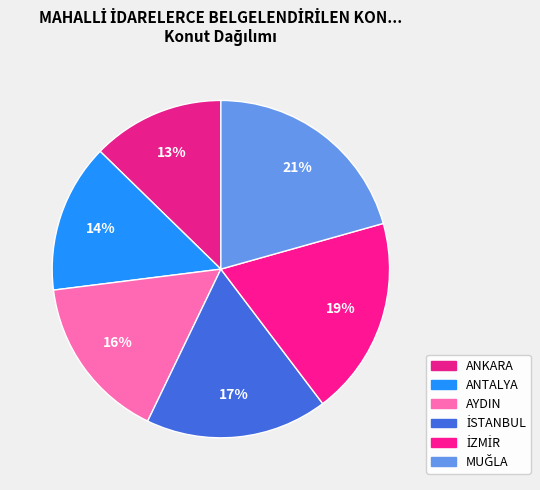

To the nearest percent, what percentage of the pie is ANKARA?

13%